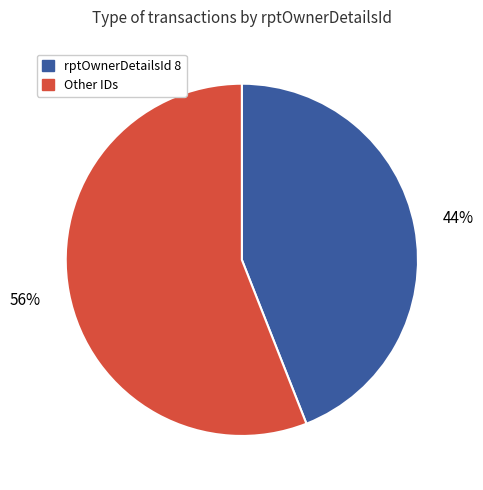

Does any single category account for the majority?

Yes